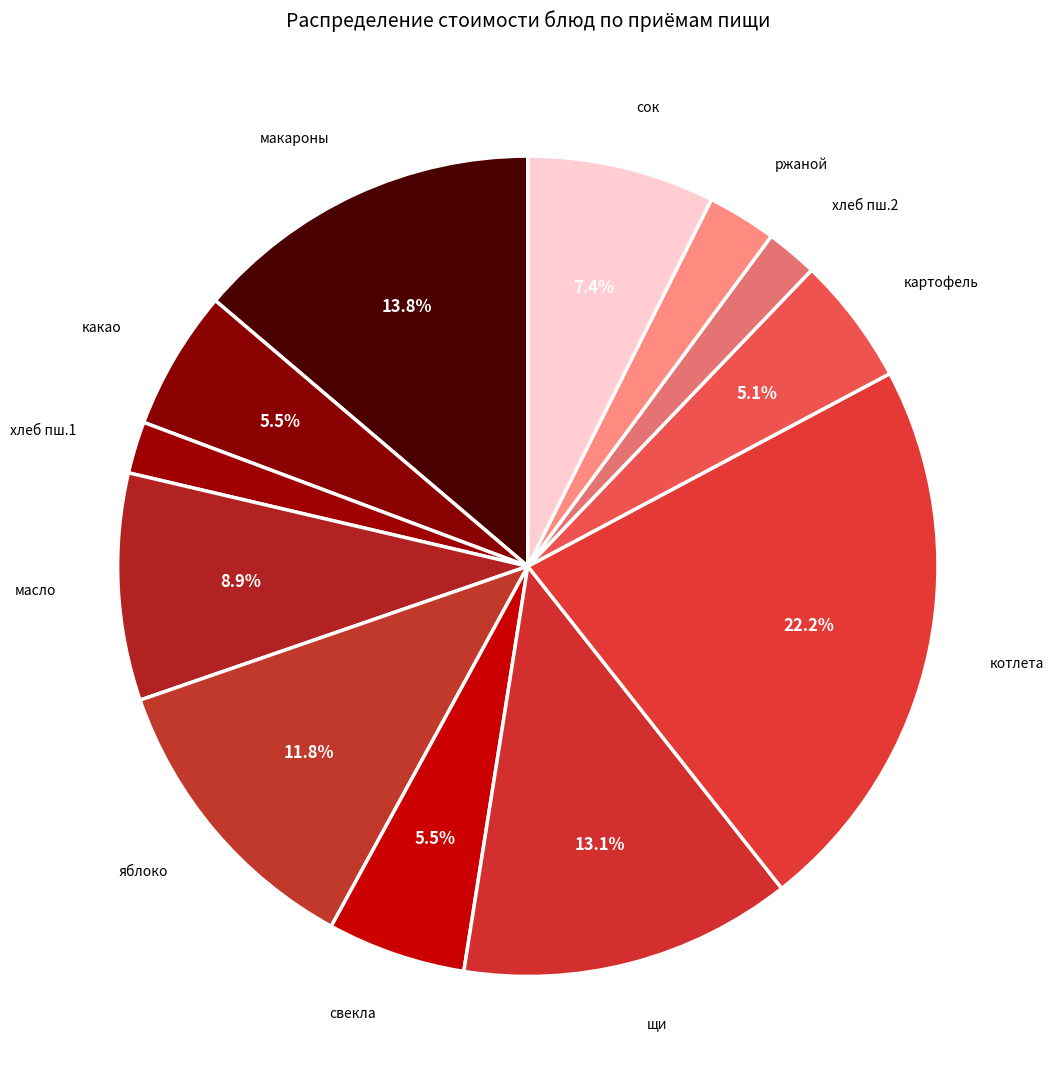

How many segments does this pie chart have?

12